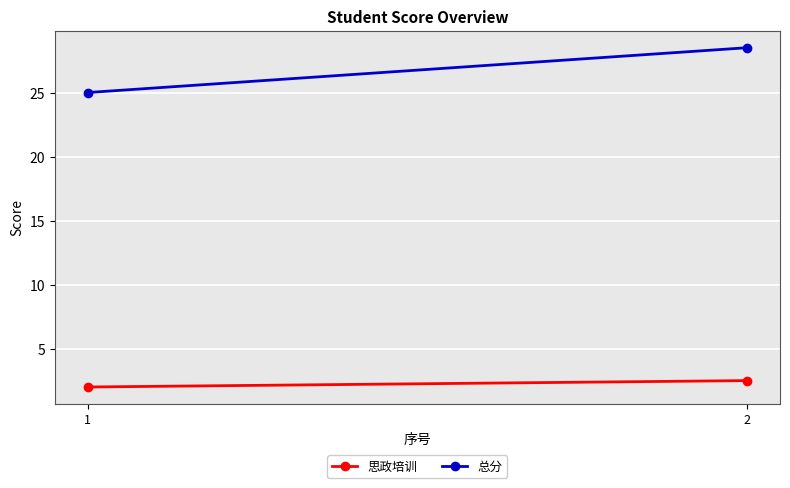

Reading left to right, extract all data points from this chart.

思政培训: 1=2.0	2=2.5
总分: 1=25.0	2=28.5